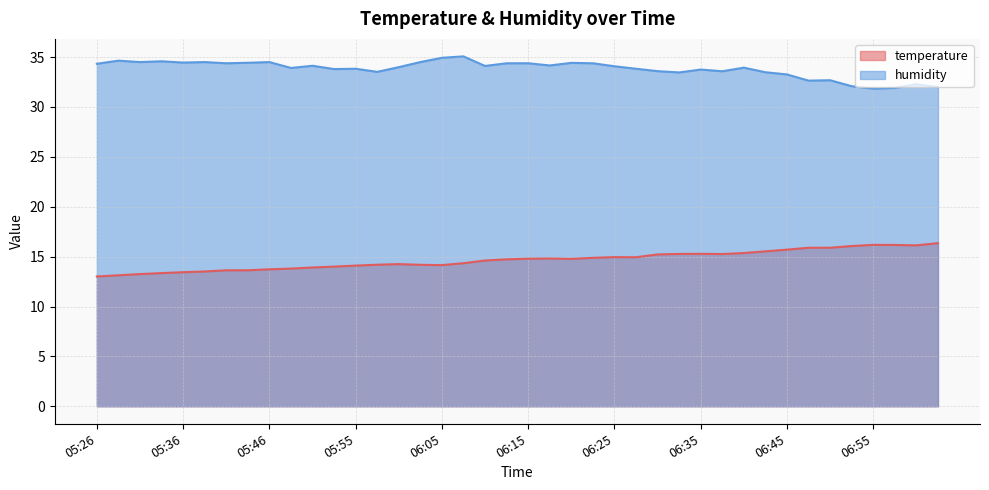

What is the sum of all humidity values?

1352.2